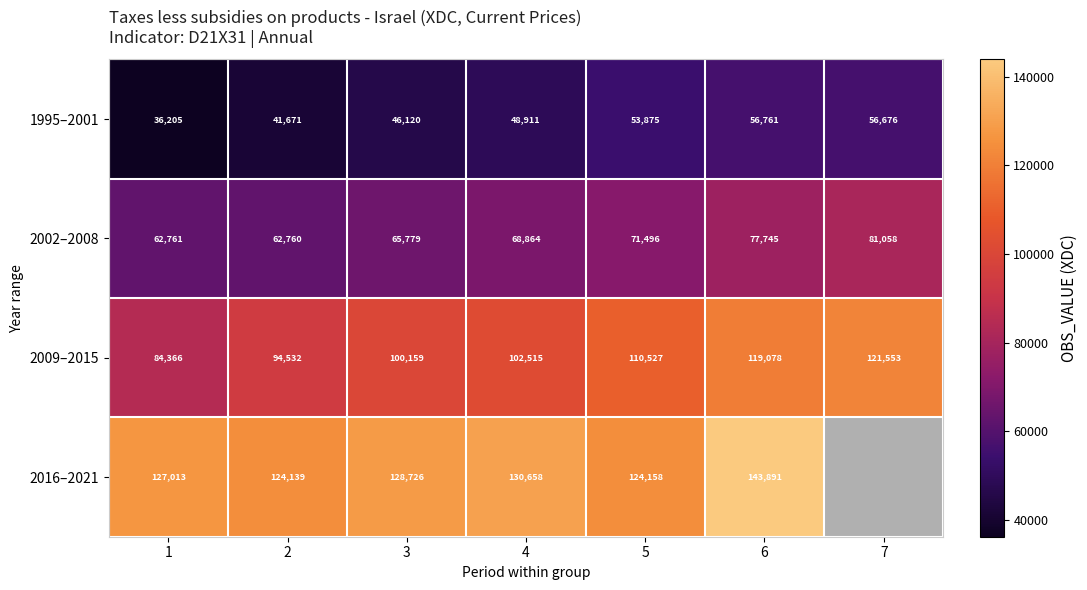

What is the minimum value shown in the chart?

36205.0